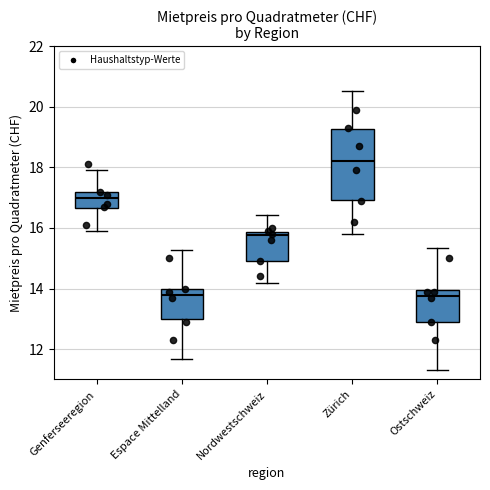

Where is the lower edge of the box for Zürich on the y-axis? The values are not printed on the chart, so give them approximately, as read against the axis.

17.0